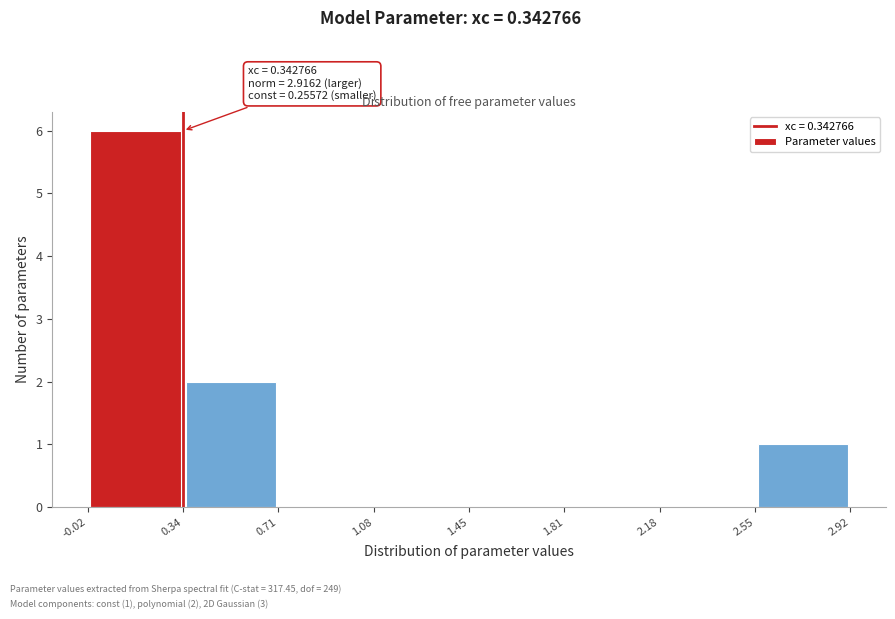

Over which range of the x-axis is the bar tallest?

-0.02 to 0.34